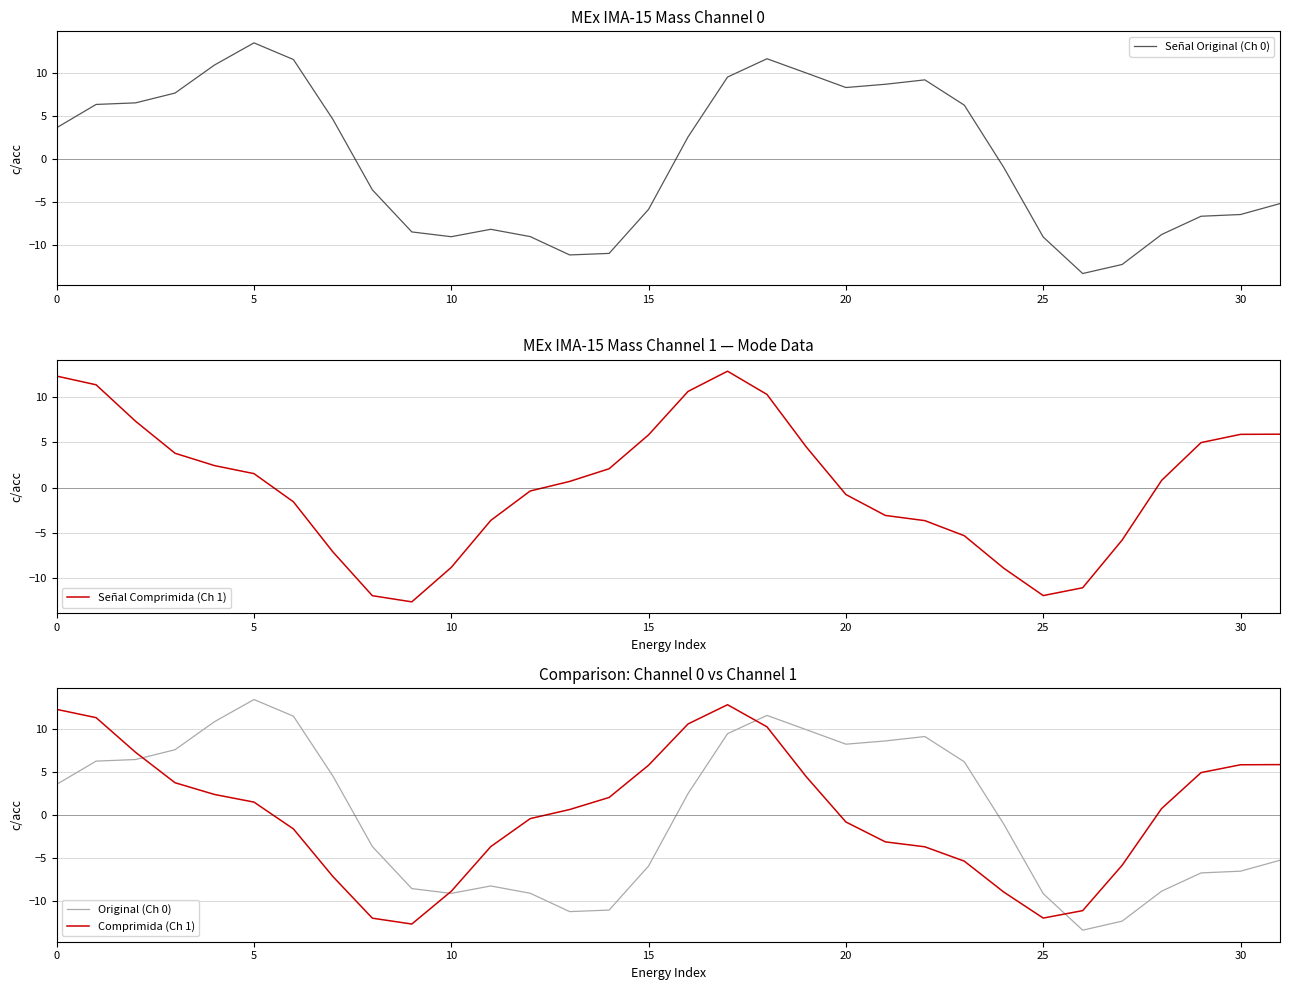

Which has a higher value, 29 or 15?

15